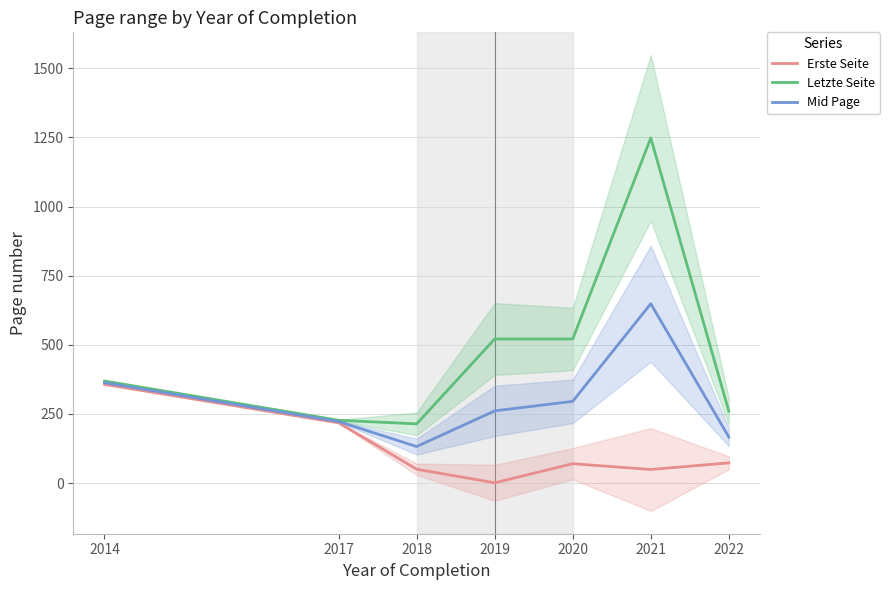

Reading right to left, transcribe all the data shown in this chart.

Erste Seite: 2022=73.0	2021=49.0	2020=70.0	2019=1.0	2018=50.0	2017=218.0	2014=357.0
Letzte Seite: 2022=260.0	2021=1248.0	2020=521.0	2019=521.0	2018=214.0	2017=227.0	2014=369.0
Mid Page: 2022=166.5	2021=648.5	2020=295.5	2019=261.0	2018=132.0	2017=222.5	2014=363.0